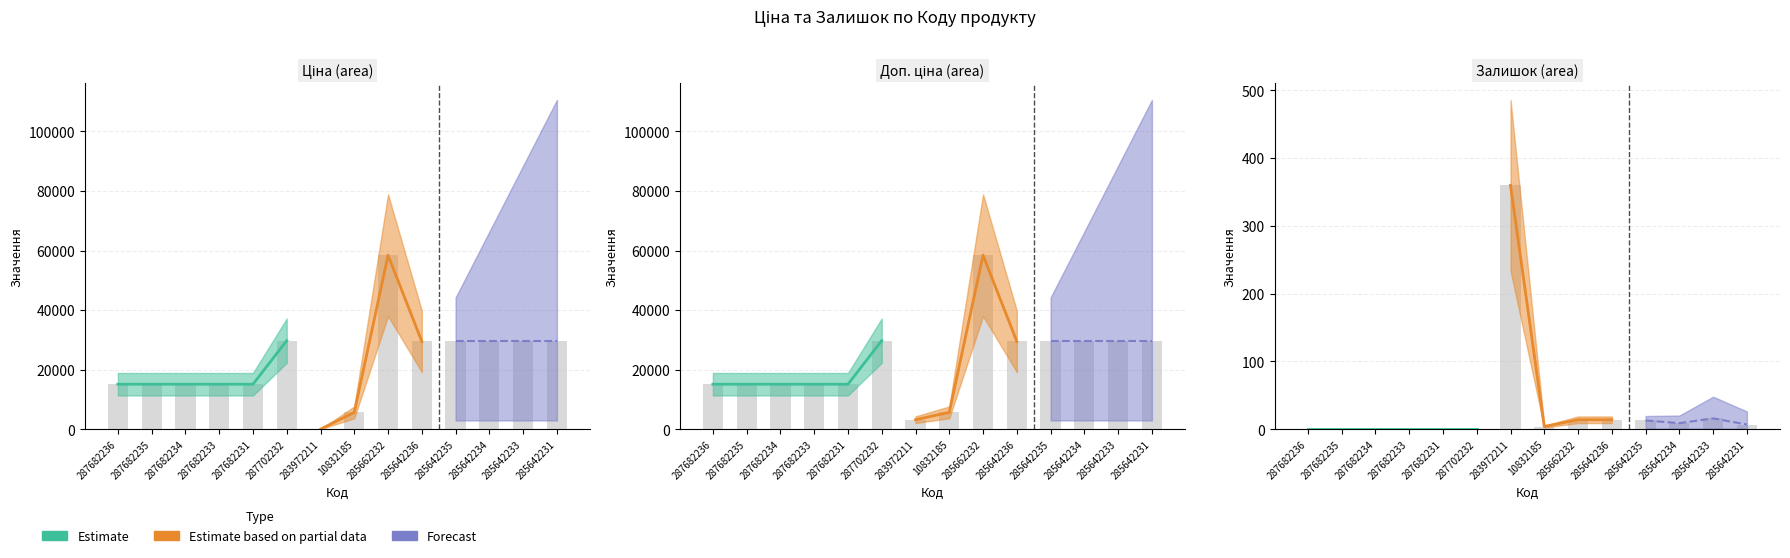

What is the difference between the highest and lowest values at 287682231?

15120.0